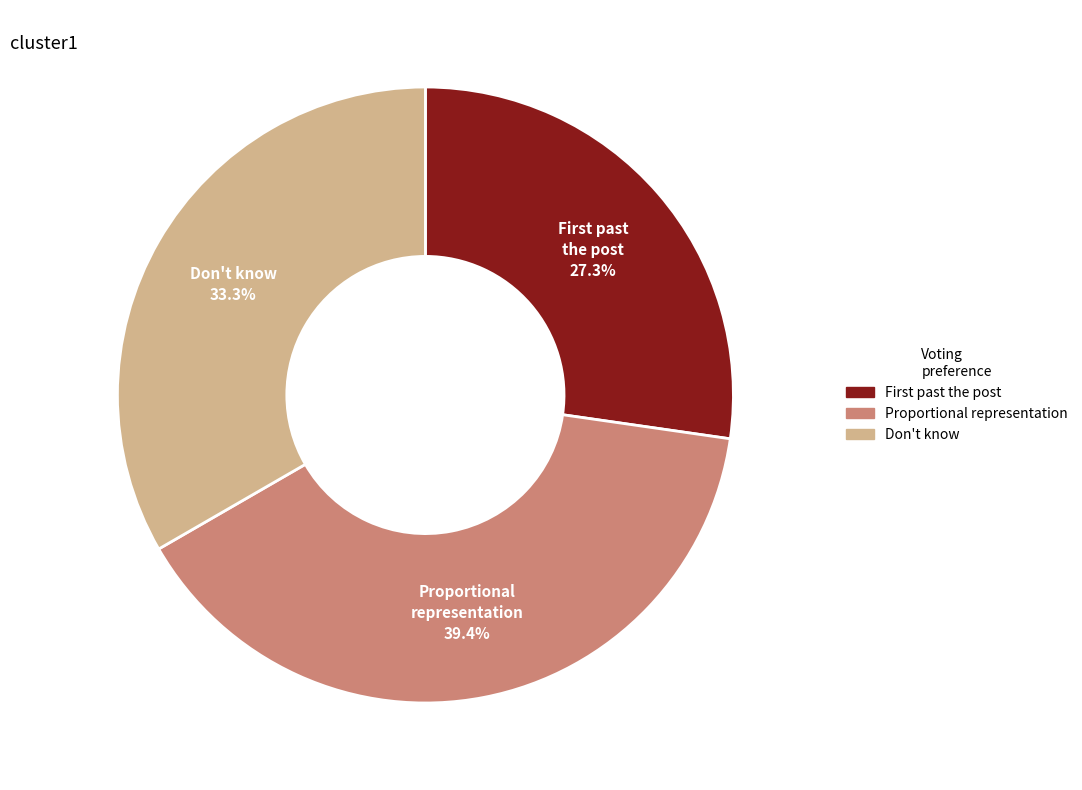

Which has a higher value, Don't know or Proportional representation?

Proportional representation